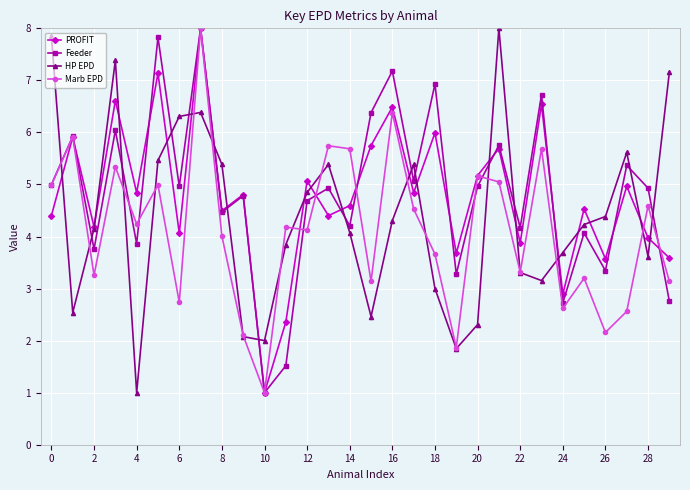

What is the value of the PROFIT point at the 13th from the left?

5.1